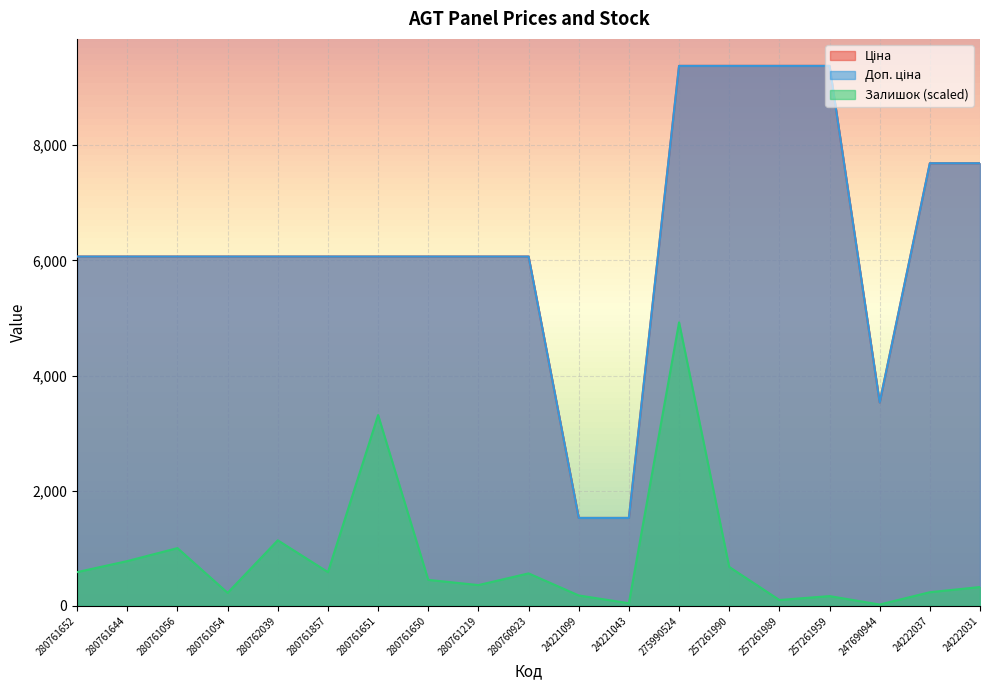

Is it true that Доп. ціна equals 6067.2 at 280761652?

True